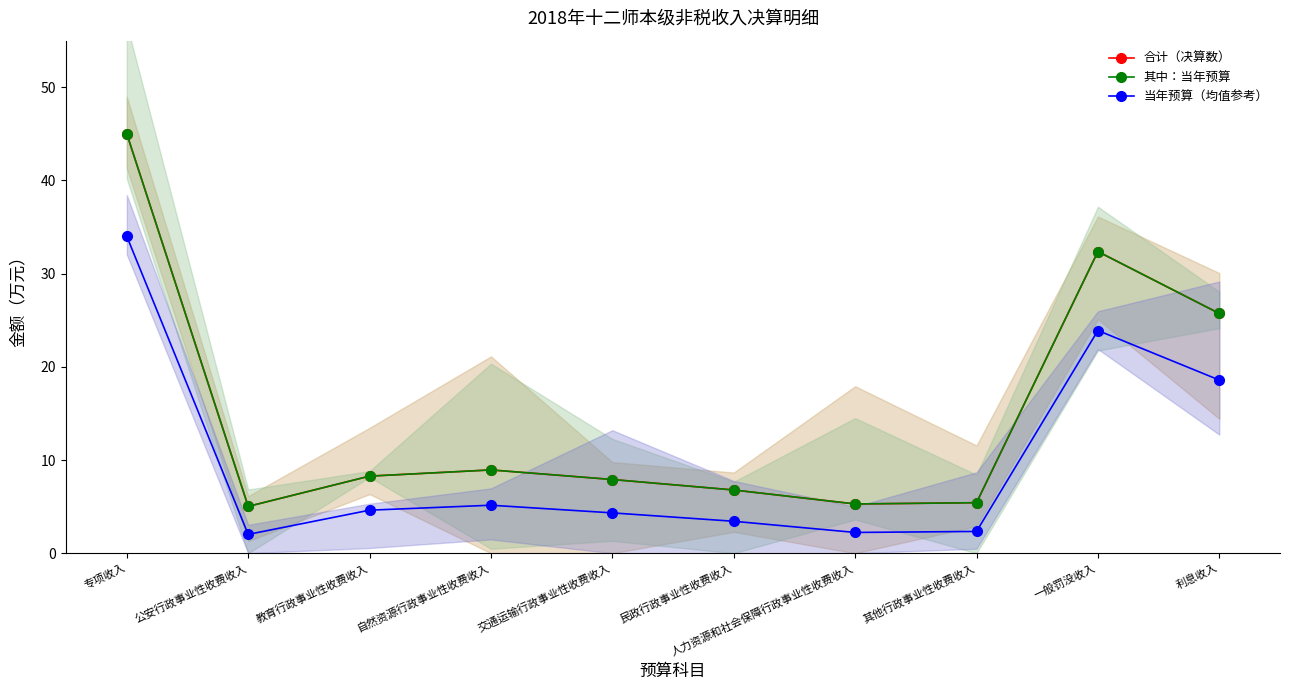

What is the smallest value displayed?

2.0